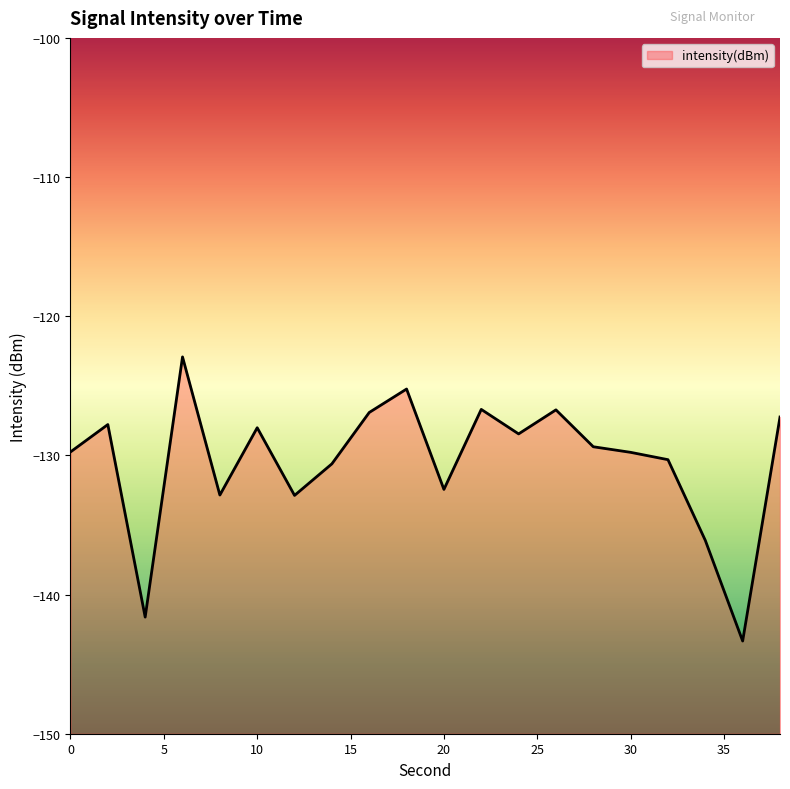

Reading left to right, transcribe all the data shown in this chart.

0=-129.8	2=-127.8	4=-141.6	6=-122.9	8=-132.8	10=-128.0	12=-132.9	14=-130.6	16=-126.9	18=-125.2	20=-132.4	22=-126.7	24=-128.5	26=-126.7	28=-129.4	30=-129.8	32=-130.3	34=-136.1	36=-143.3	38=-127.2